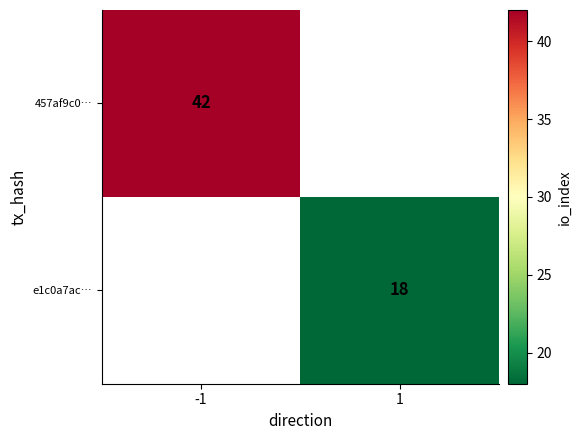

The value of 457af9c0… at -1 is 42. True or false?

True